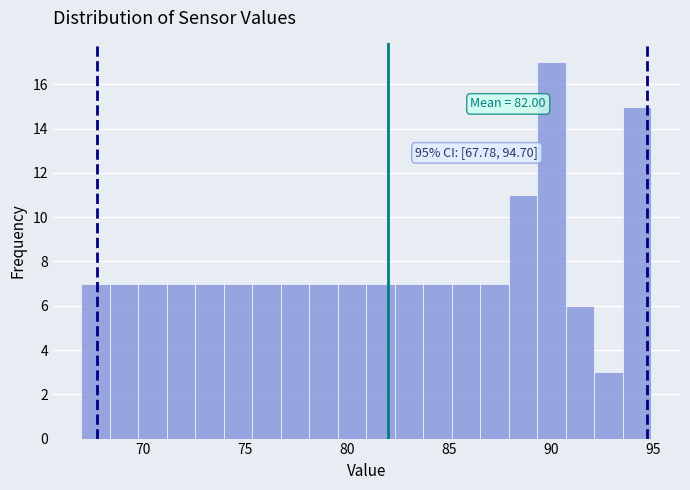

Around what value on the x-axis is the tallest bar? Give the approximate position of its centre, as read against the axis.

90.0